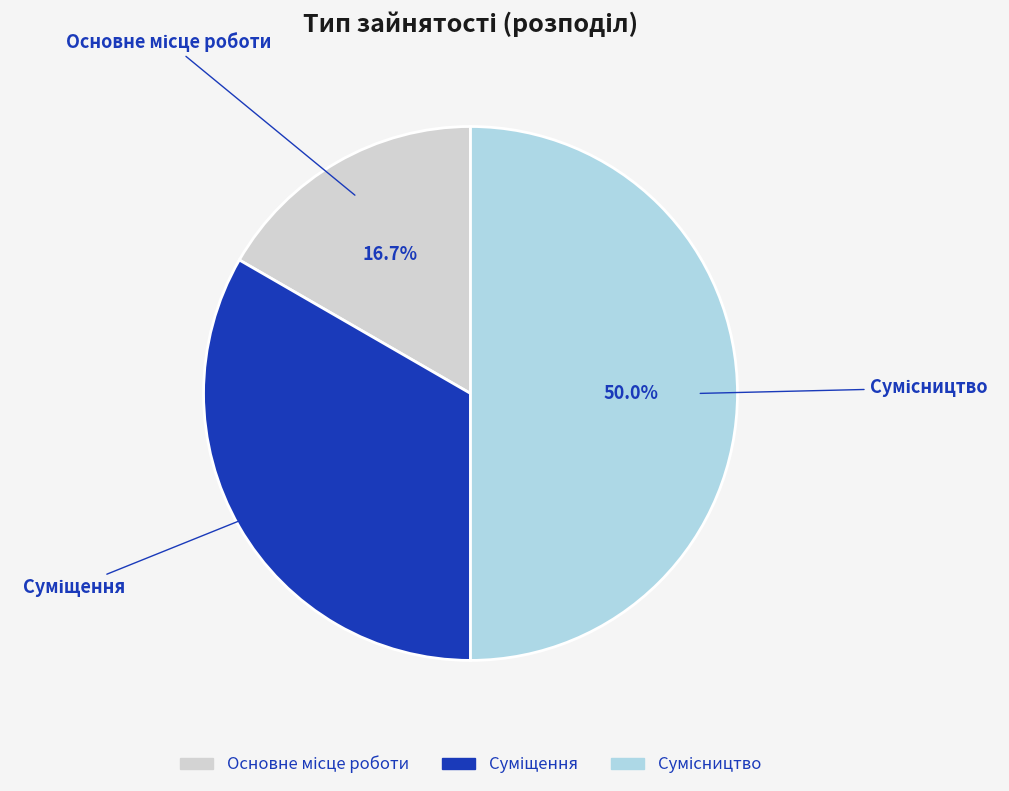

How many segments does this pie chart have?

3